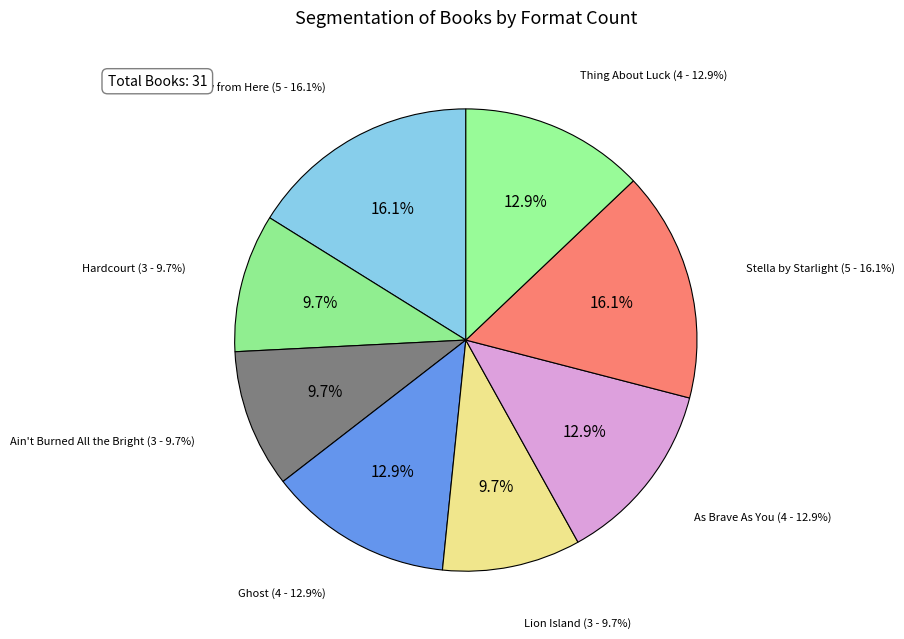

How many segments does this pie chart have?

8